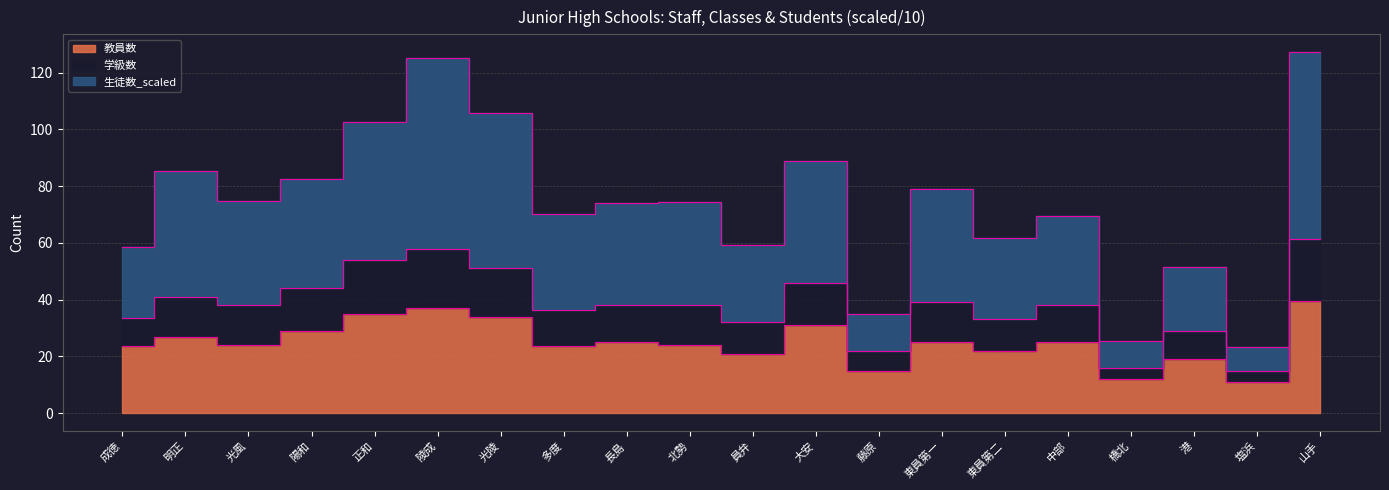

Read the 教員数 value at 北勢.

24.0